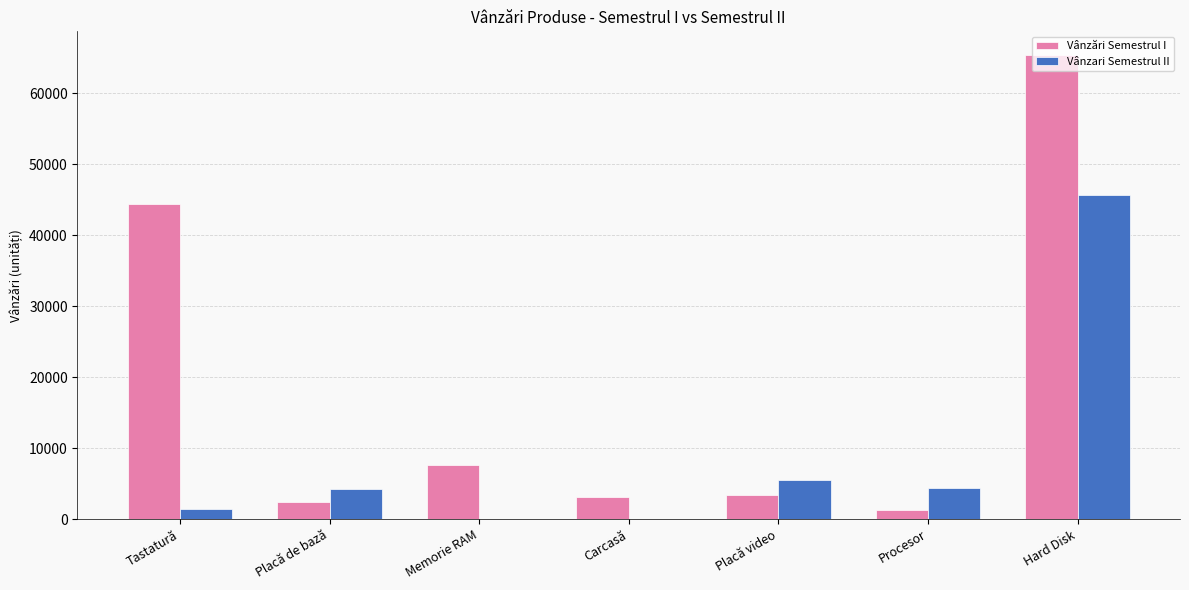

At which label is Vânzari Semestrul II closest to 22820?

Placă video